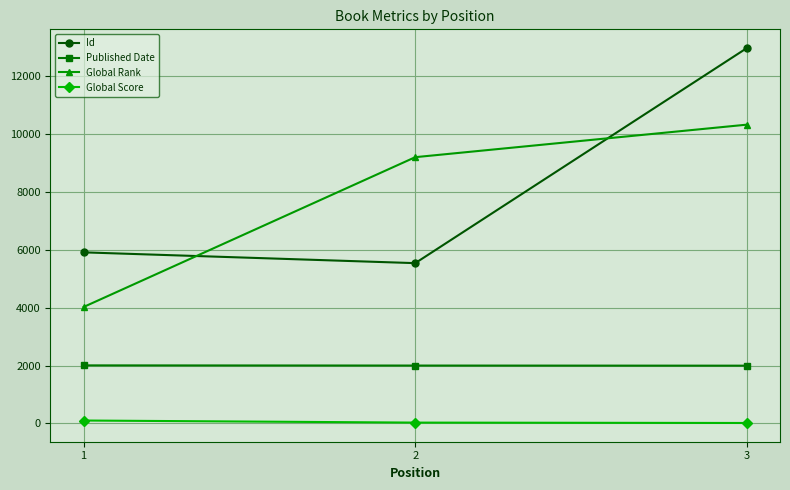

What is the value of the Global Rank point at the 2nd from the left?

9205